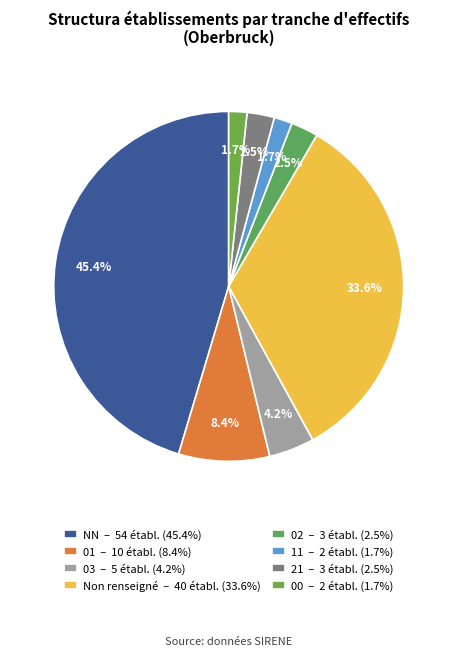

To the nearest percent, what is the average slice percentage?

12%